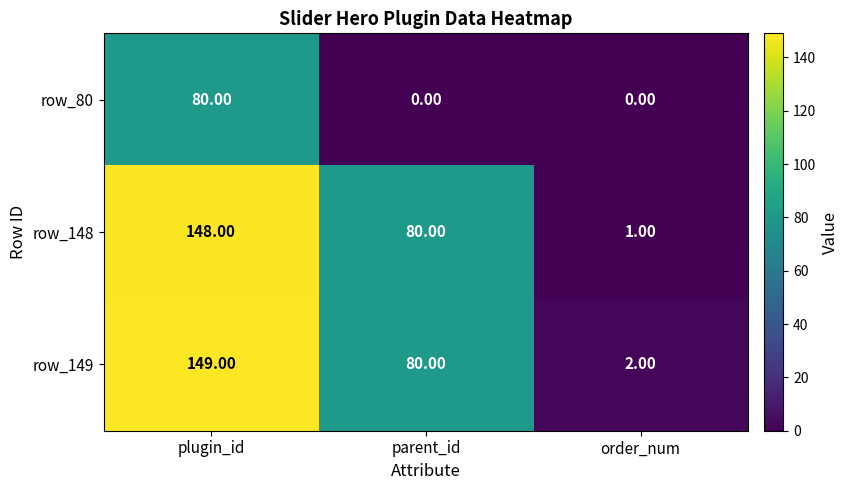

What is the sum of all row_148 values?

229